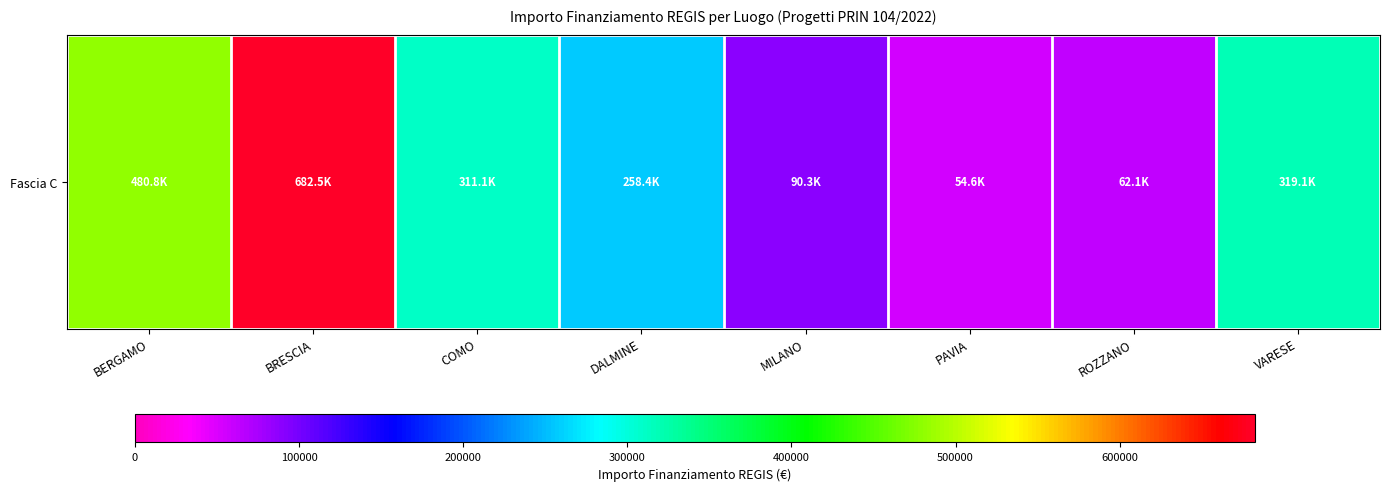

The chart shows a value of 16326.6 at PAVIA. True or false?

False